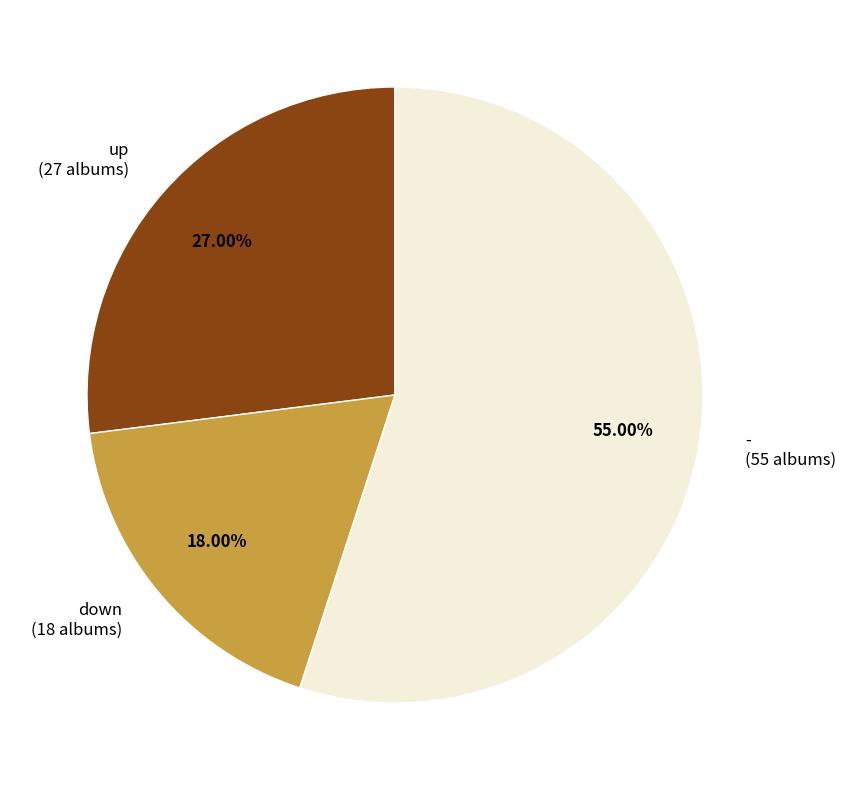

What percentage is the up slice, to the nearest percent?

27%